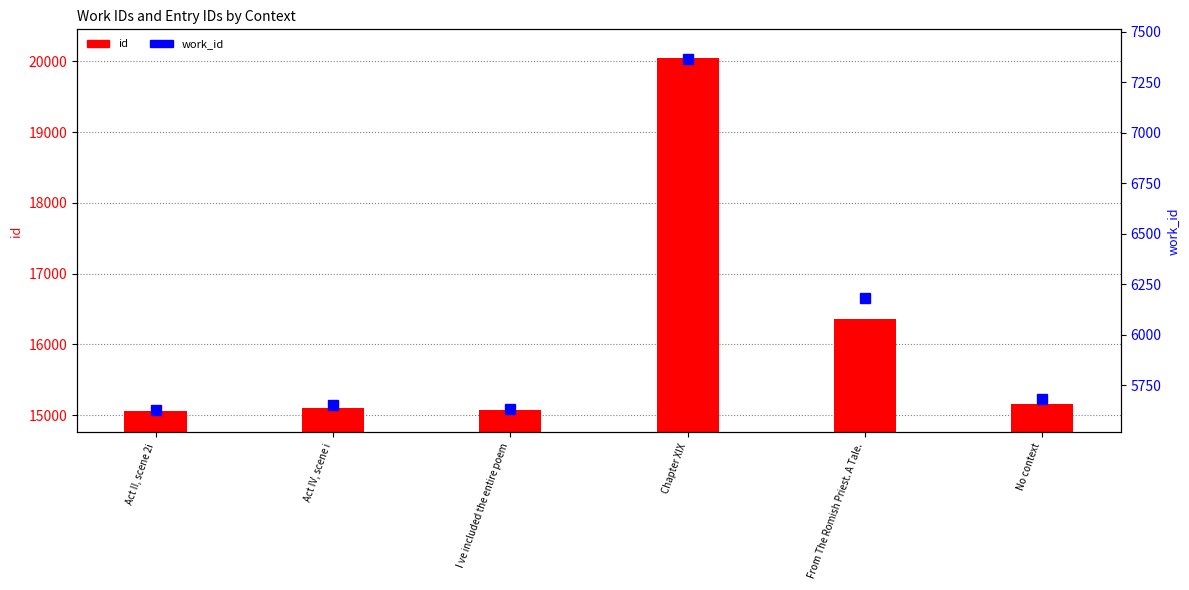

Rank the series by their maximum value, from highest to lowest.

id, work_id